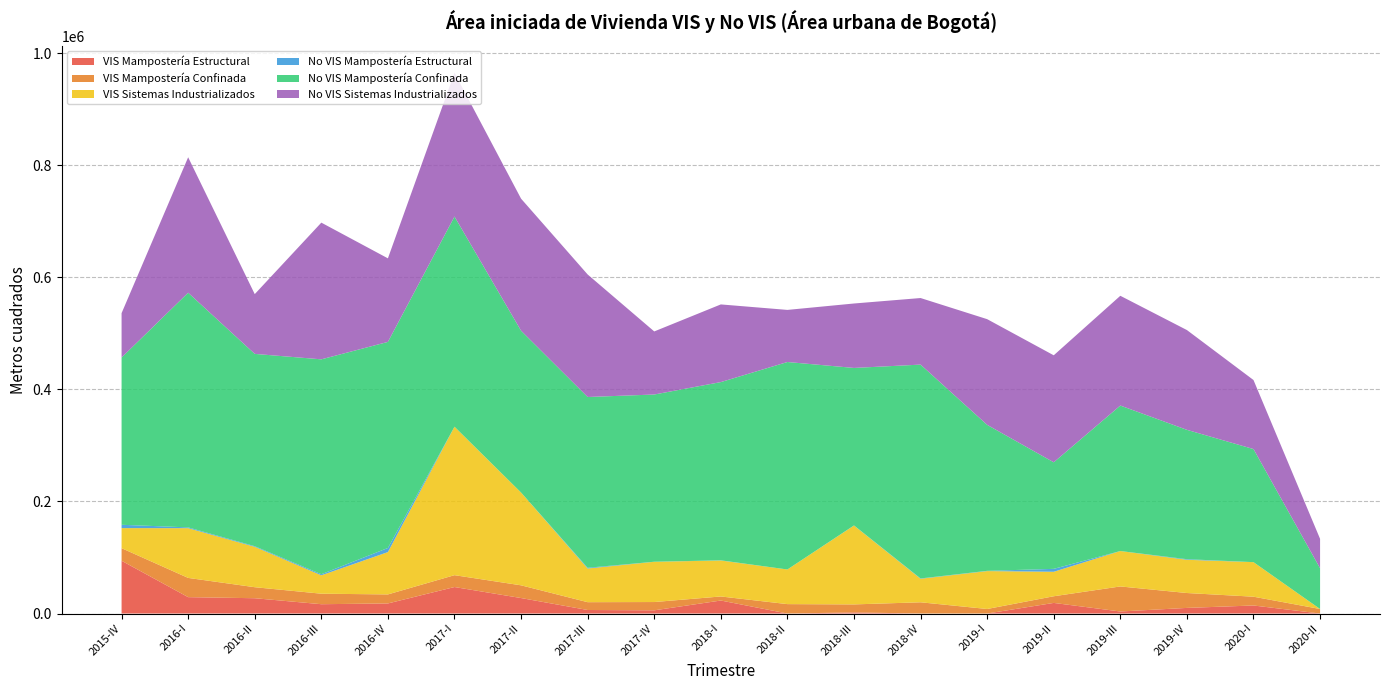

Reading left to right, extract all data points from this chart.

VIS Mampostería Estructural: 94150	29201	27286	16615	17964	47262	27612	6280	5705	23186	0	1956	0	0	18912	3620	10000	14333	0
VIS Mampostería Confinada: 22441	34334	19664	18754	16112	21163	22697	13946	14780	7241	16776	14302	20041	8078	11900	44683	26577	15688	8060
VIS Sistemas Industrializados: 35802	88764	72087	32794	75549	264893	165547	60077	71839	64184	61800	140721	41972	67649	43687	63203	59307	61641	0
No VIS Mampostería Estructural: 5942	1413	1111	1964	7338	0	0	1329	79	306	0	210	575	420	5190	0	1060	0	0
No VIS Mampostería Confinada: 298434	418727	343132	383431	367699	375018	288752	304720	298389	318040	370216	281030	381570	260508	190145	259586	230813	201811	72705
No VIS Sistemas Industrializados: 79141	241670	106631	243913	149096	256533	235604	218593	112548	138587	92965	114972	118782	188587	190927	195859	178045	123165	52491